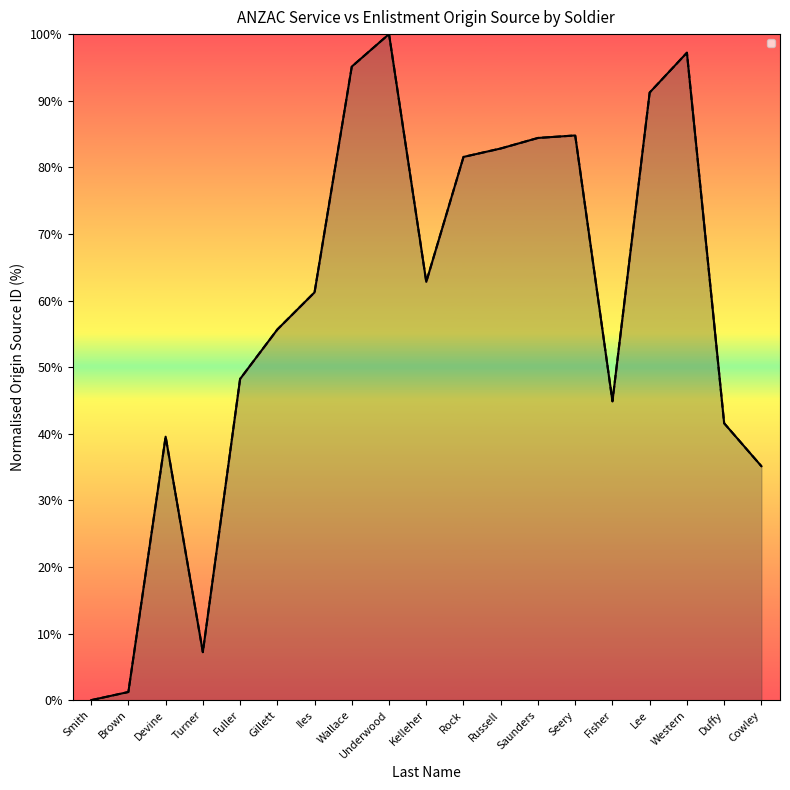

What is the label of the 10th point from the right?

Kelleher